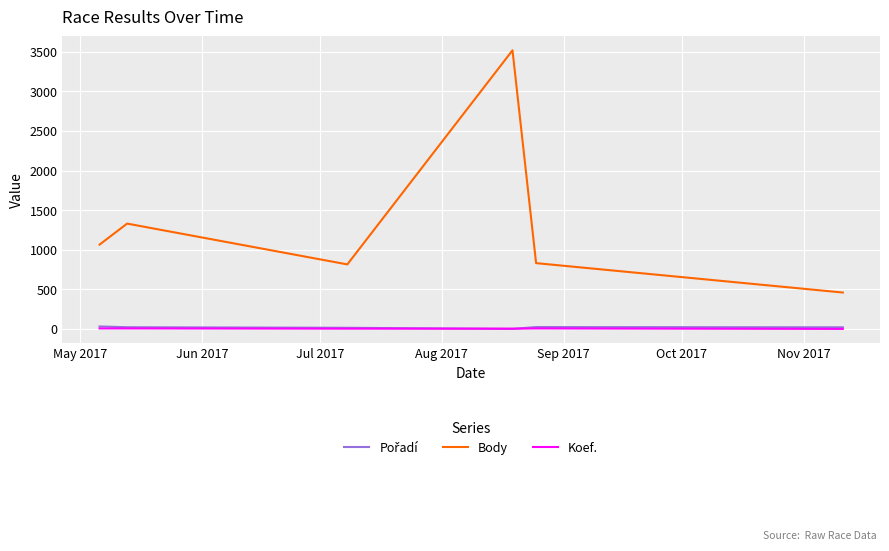

What is the minimum value for Body?

460